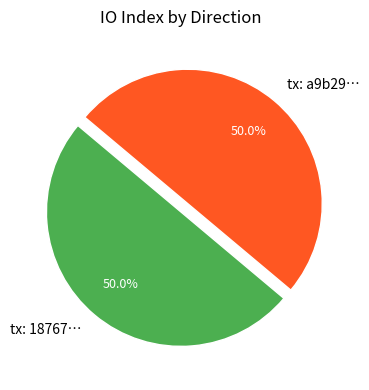

How much of the chart is everything except tx: a9b29…?

50.0%